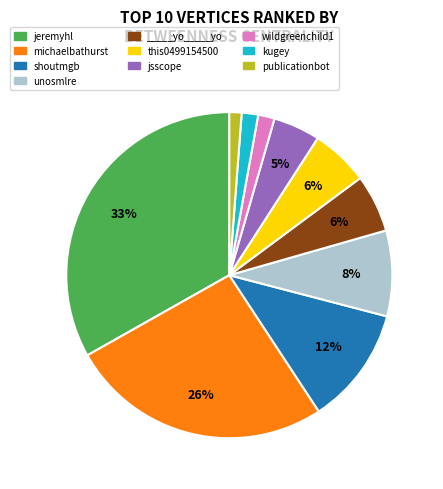

The publicationbot slice represents 11% of the pie. True or false?

False